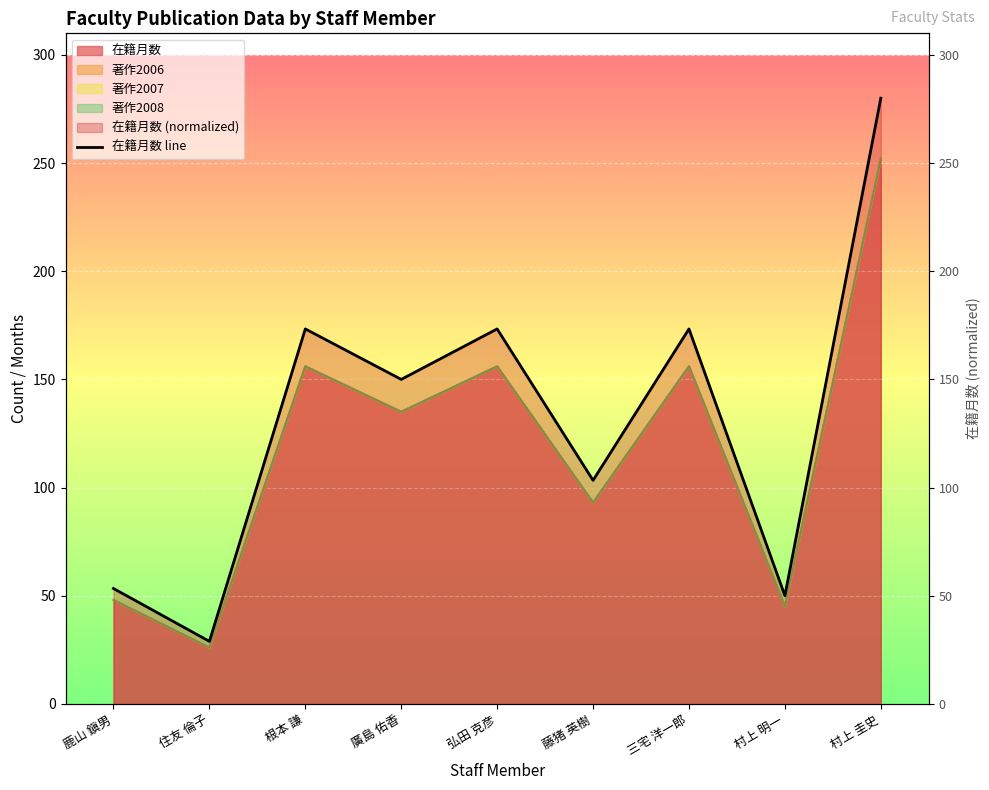

What is the difference between the maximum and minimum values?

251.1